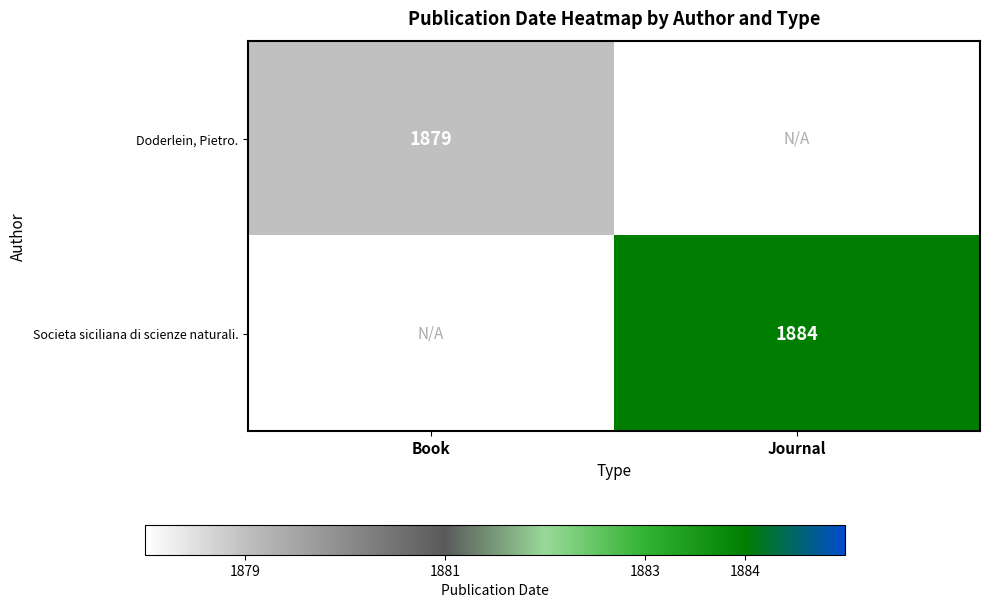

True or false: Doderlein, Pietro. has a value of 1252 at Book.

False